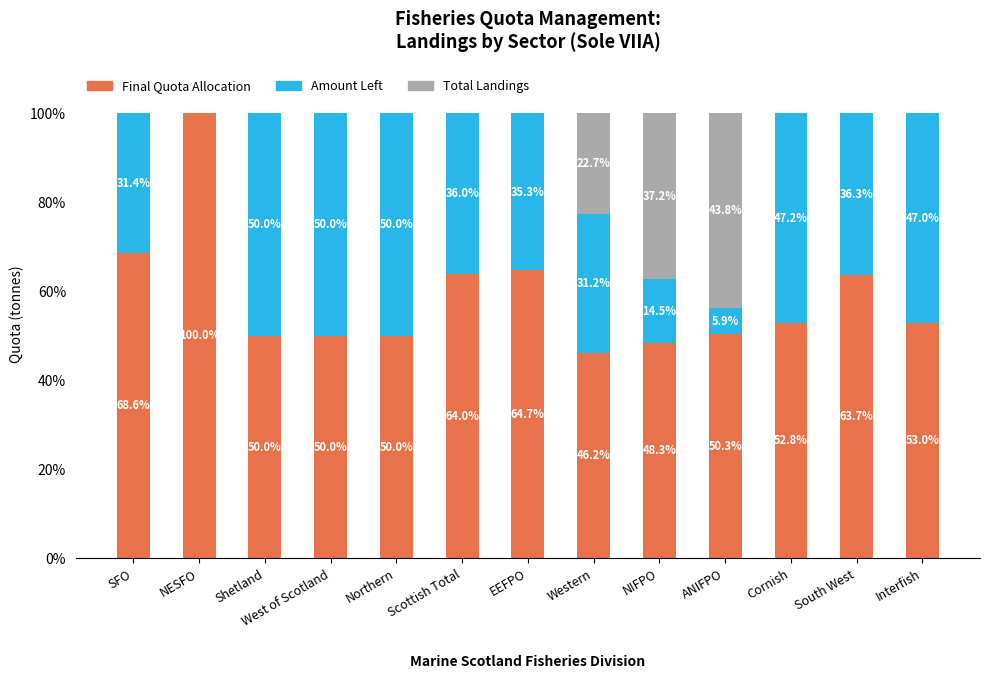

At which label does Final Quota Allocation reach its peak?

NESFO